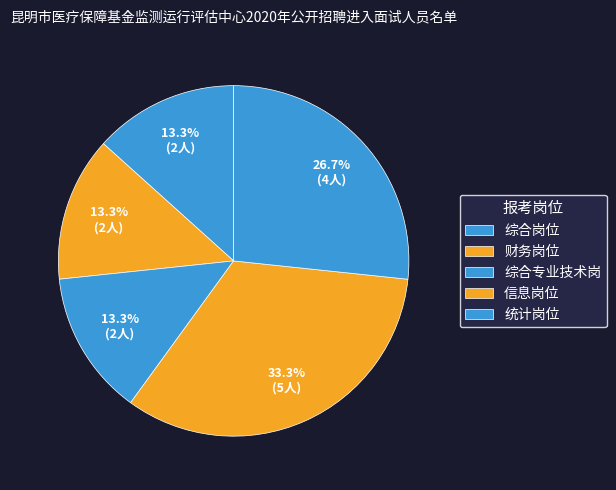

Does any single category account for the majority?

No